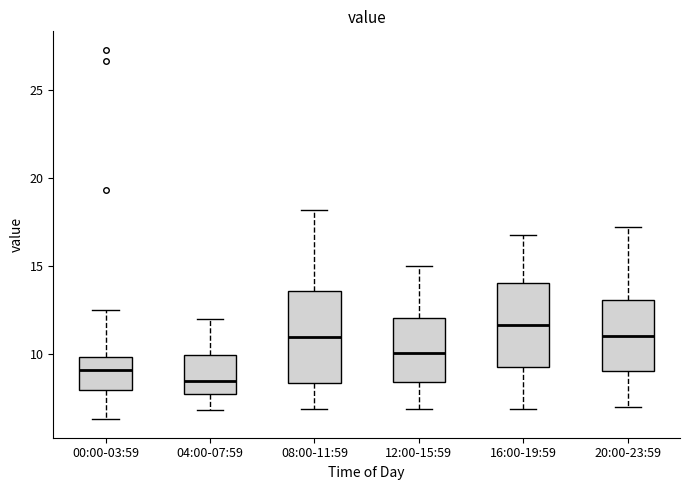

Reading left to right, read every box against the y-axis: the position of its median line, the range the box covers, and the ends of its whiskers. The values are not printed on the chart, so give them approximately, as read against the axis.

00:00-03:59: median 9.0, box 8.0 to 10.0, whiskers 6.5 to 12.5
04:00-07:59: median 8.5, box 8.0 to 10.0, whiskers 7.0 to 12.0
08:00-11:59: median 11.0, box 8.5 to 13.5, whiskers 7.0 to 18.0
12:00-15:59: median 10.0, box 8.5 to 12.0, whiskers 7.0 to 15.0
16:00-19:59: median 11.5, box 9.5 to 14.0, whiskers 7.0 to 17.0
20:00-23:59: median 11.0, box 9.0 to 13.0, whiskers 7.0 to 17.0